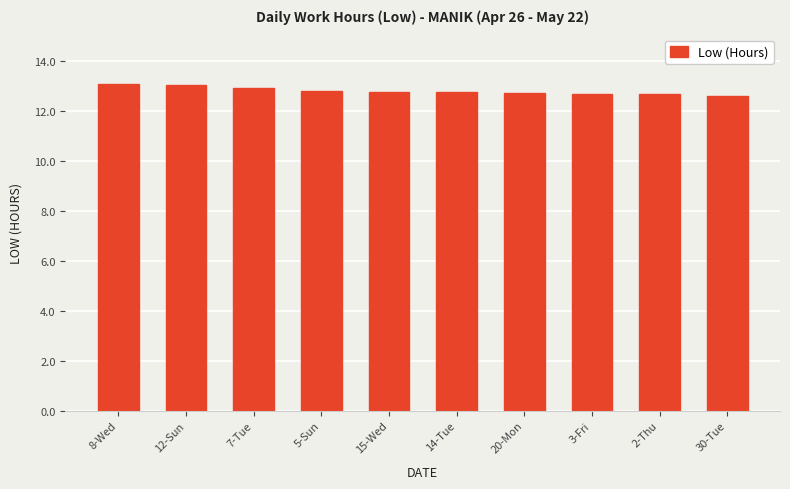

Are the bars grouped side by side (vs. stacked)?

No